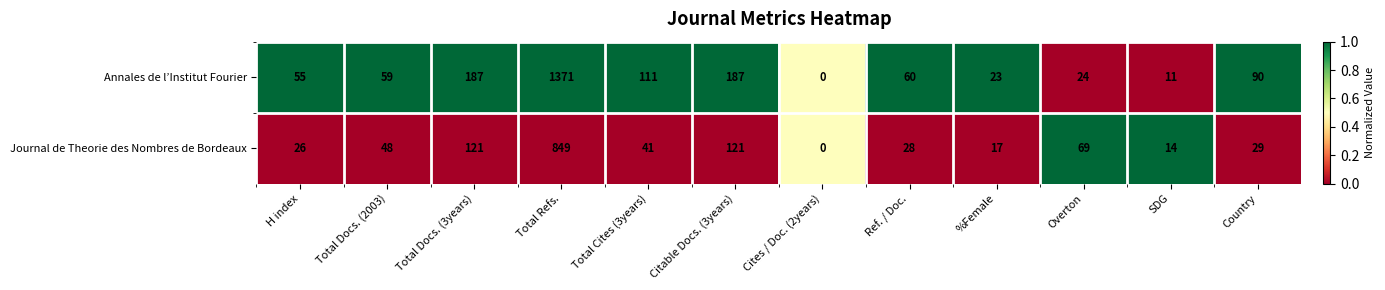

Which series has the largest total across all categories?

Annales de l’Institut Fourier